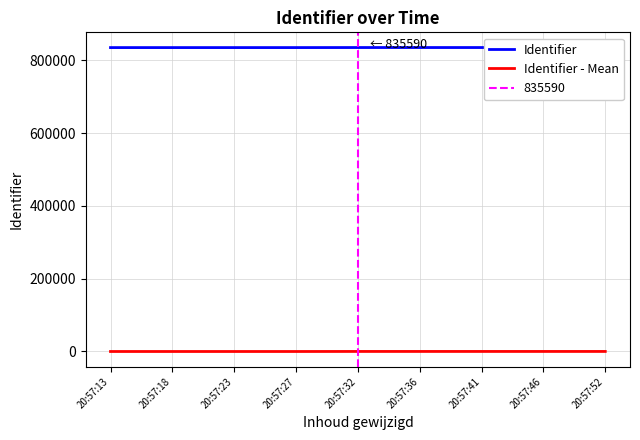

What is the difference between the second highest and second lowest values in the Identifier - Mean series?

130.0